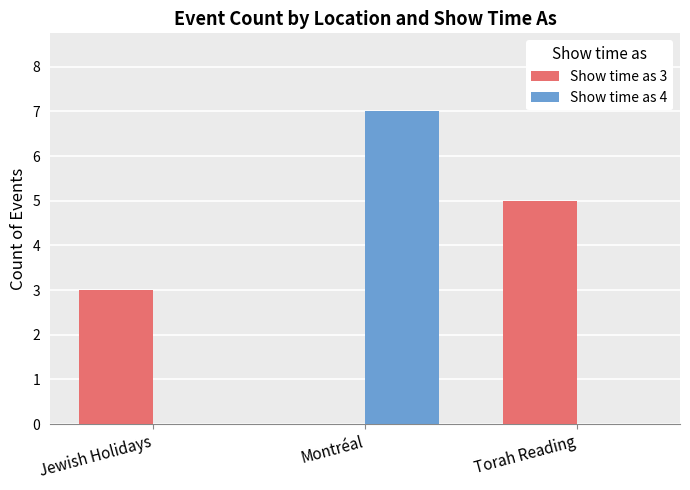

What is the average value of the Show time as 4 series?

2